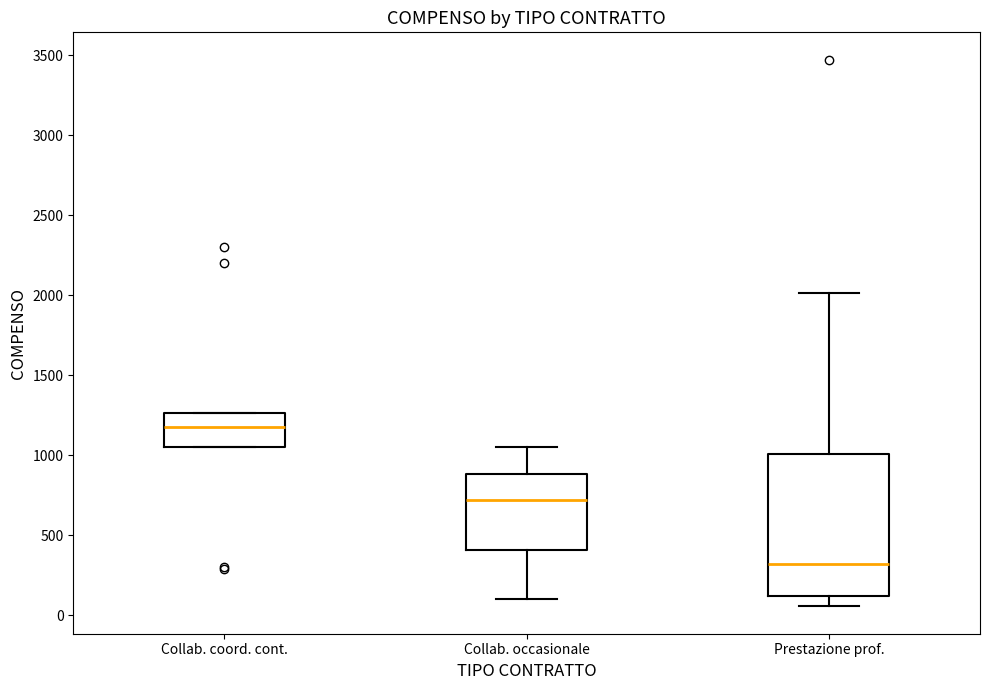

Which box is the tallest, from its lower edge to its upper edge?

Prestazione prof.